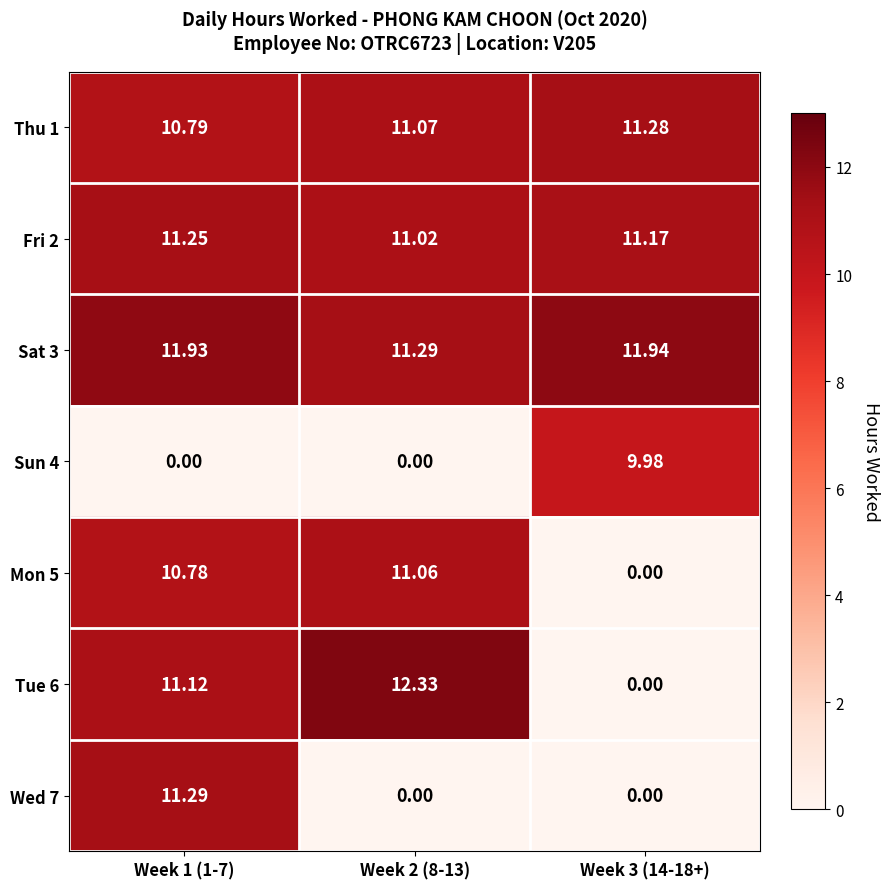

At how many categories does at least one series exceed 4?

3